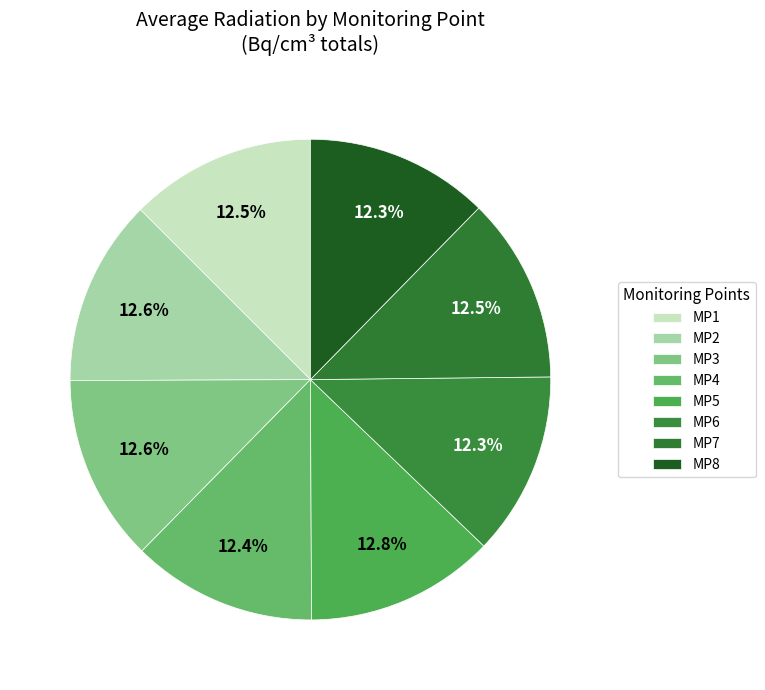

How many slices are in this pie chart?

8